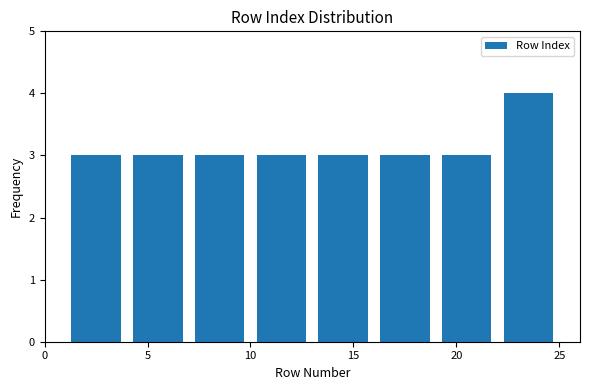

Reading left to right, transcribe this chart: for each bar, give the range it covers on the x-axis and its height. The values are not printed on the chart, so give them approximately, as read against the axis.

1 to 4: 3
4 to 7: 3
7 to 10: 3
10 to 13: 3
13 to 16: 3
16 to 19: 3
19 to 22: 3
22 to 25: 4